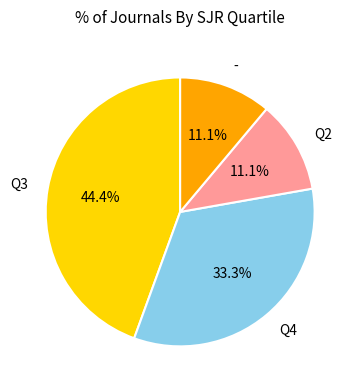

To the nearest percent, what portion does - represent?

11%